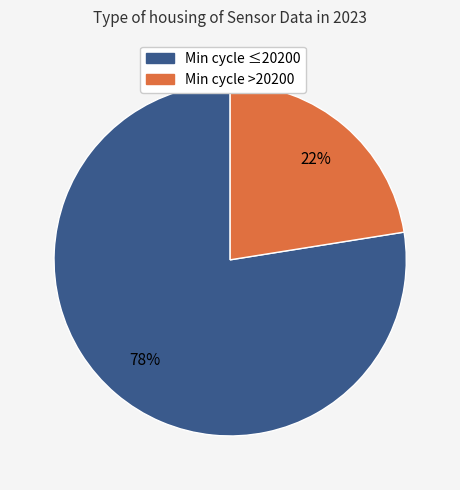

Does any single category account for the majority?

Yes